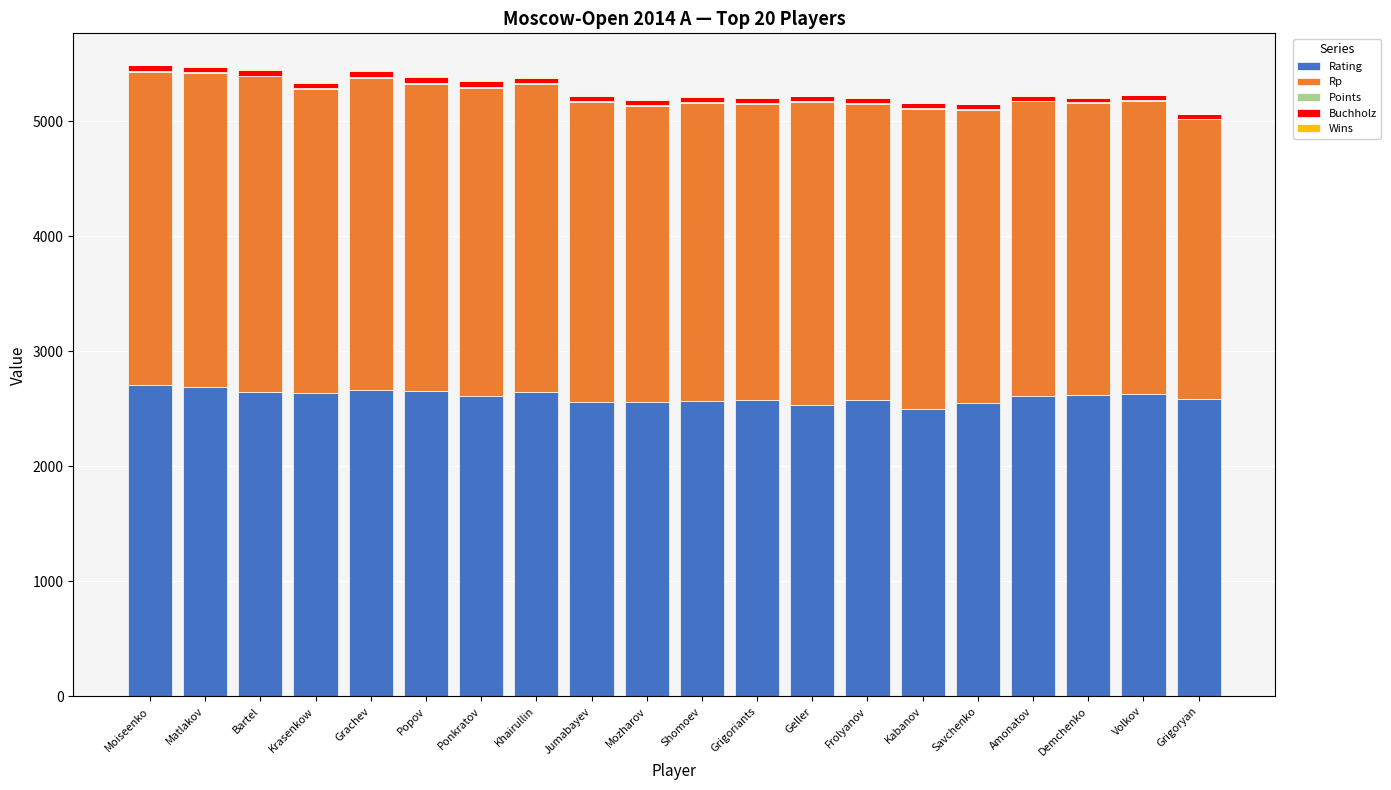

What is the highest value of the Rating series?

2710.0